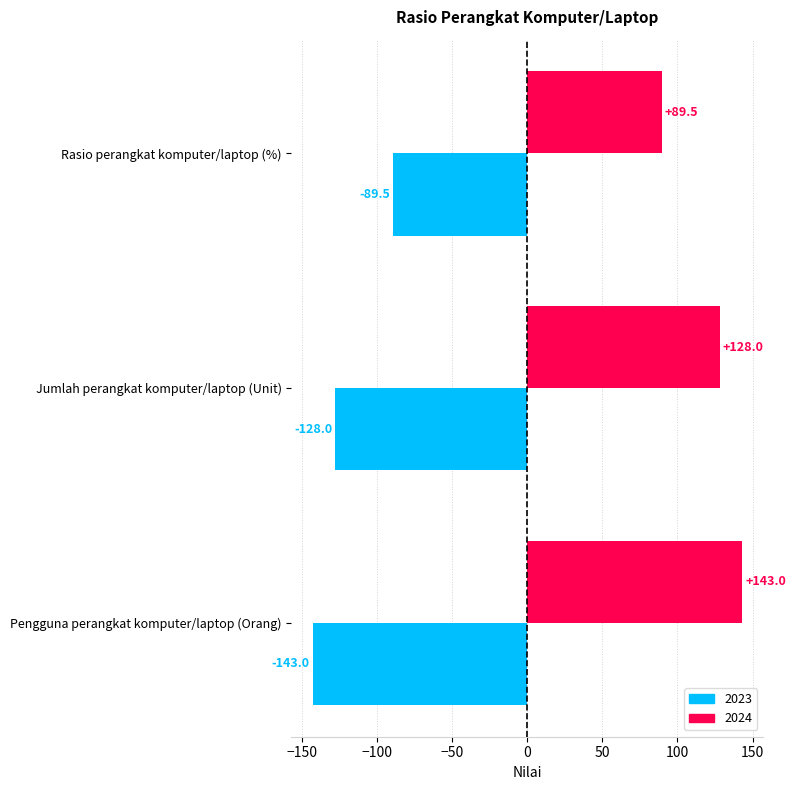

The value of 2023 at Jumlah perangkat komputer/laptop (Unit) is -73.7. True or false?

False